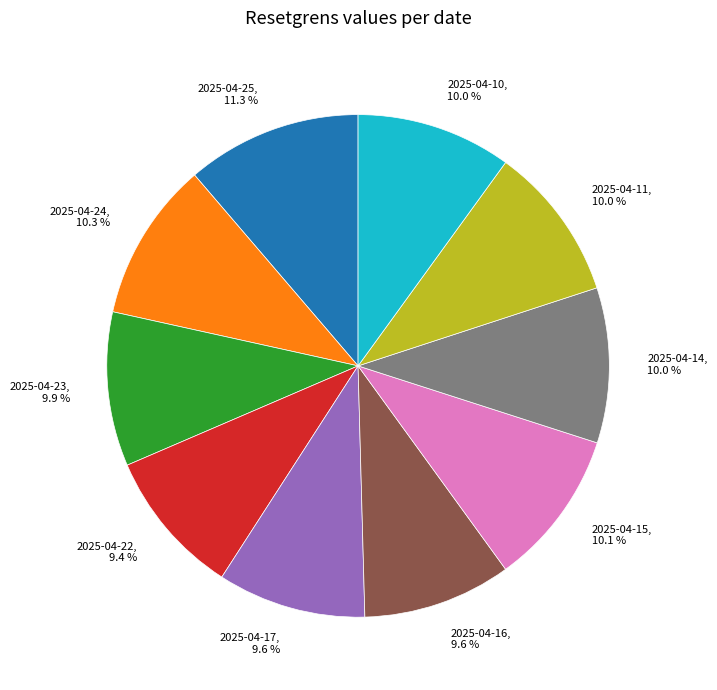

True or false: 2025-04-11 accounts for 10% of the total.

True